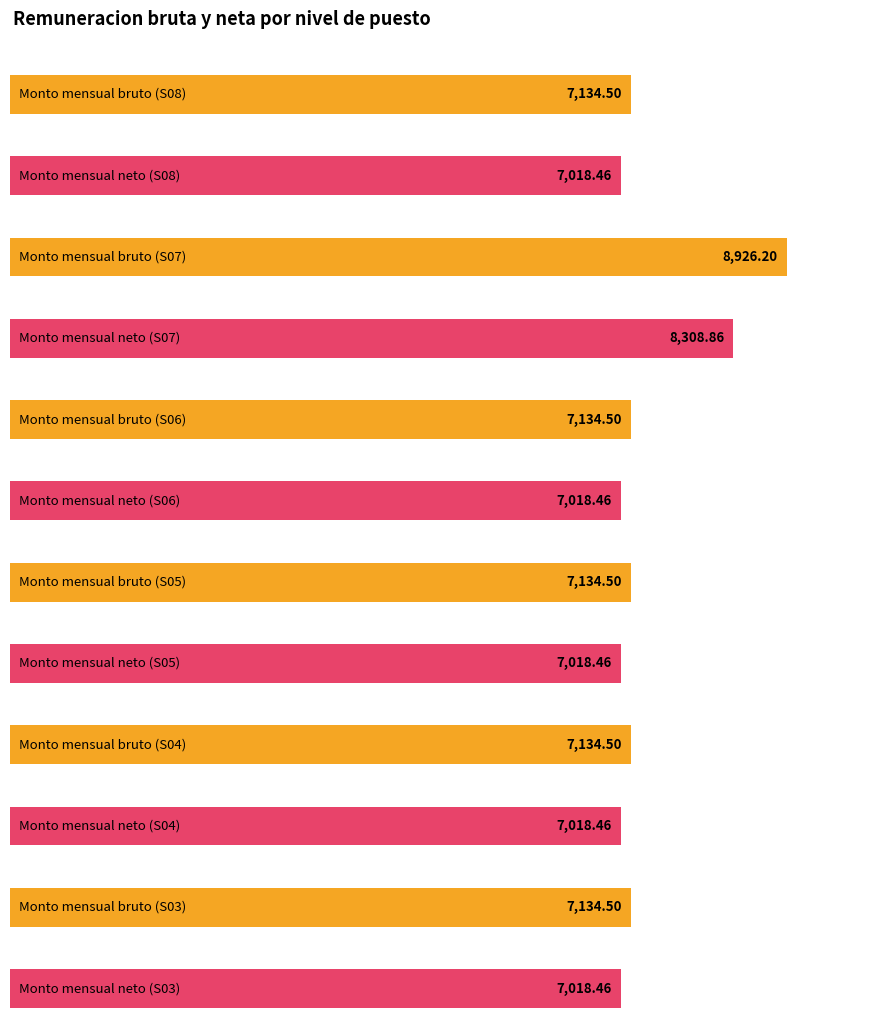

What is the value of the Monto mensual neto de la remuneracion bar at the 5th from the left?

7018.5